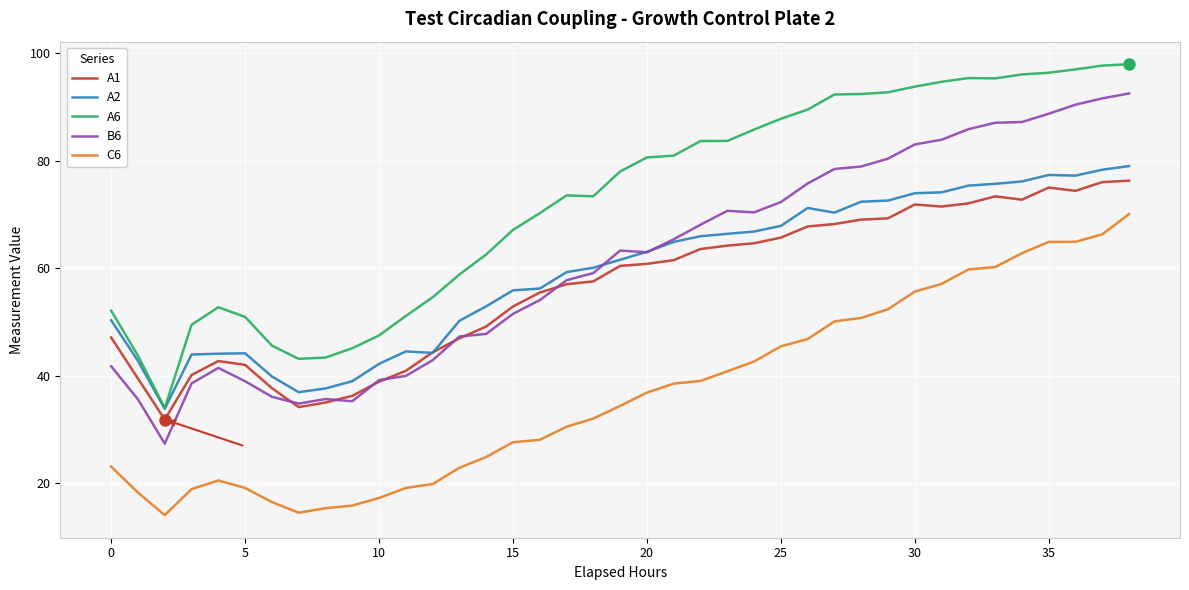

Which series has the largest total across all categories?

A6